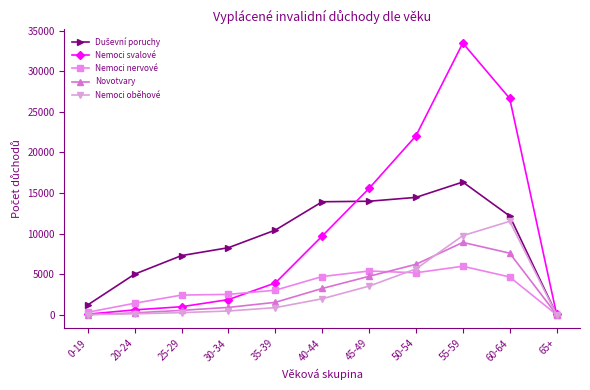

Does the chart have visible grid lines?

No